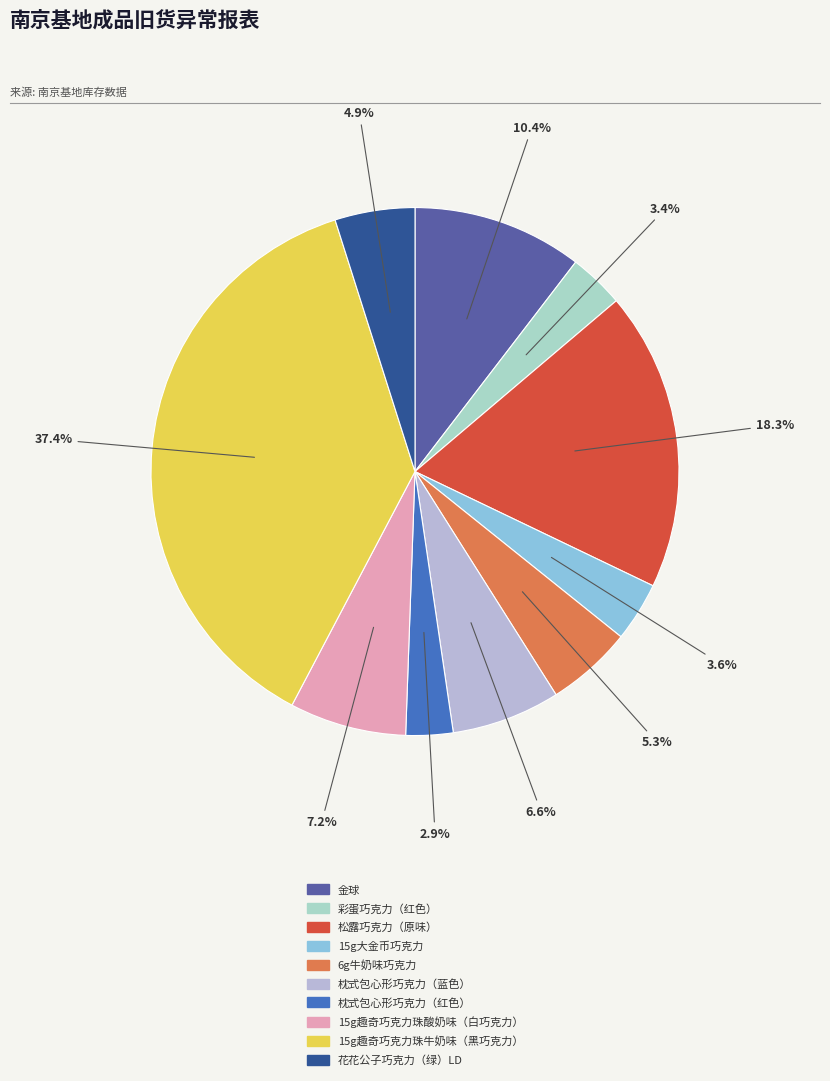

Do 彩蛋巧克力（红色） and 15g趣奇巧克力珠牛奶味（黑巧克力） together represent more than half of the pie?

No